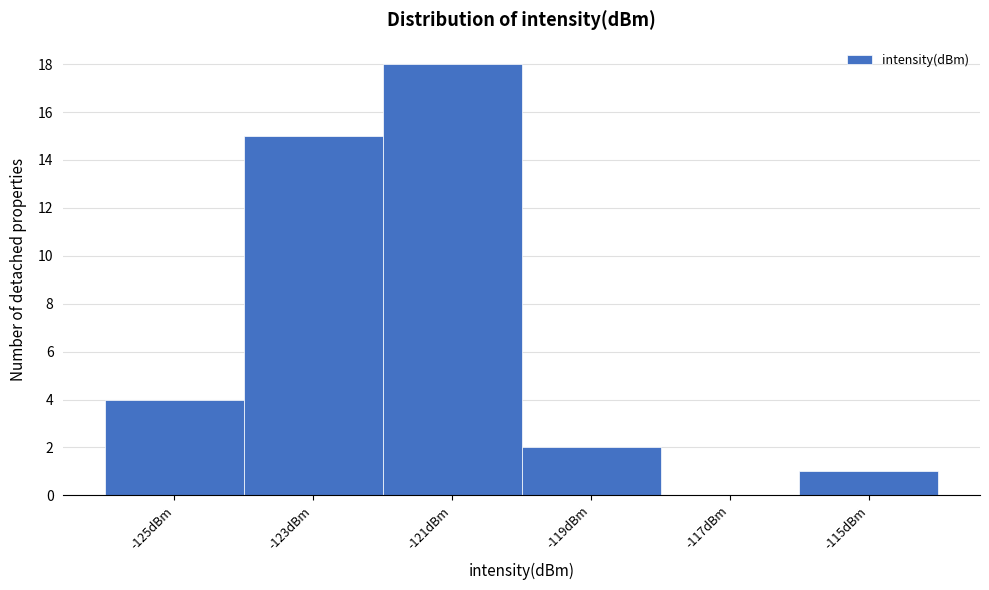

Reading left to right, what are all the values shown in this chart?

-125dBm=4	-123dBm=15	-121dBm=18	-119dBm=2	-117dBm=0	-115dBm=1